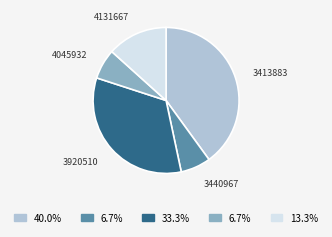

Is there a majority slice in this chart?

No